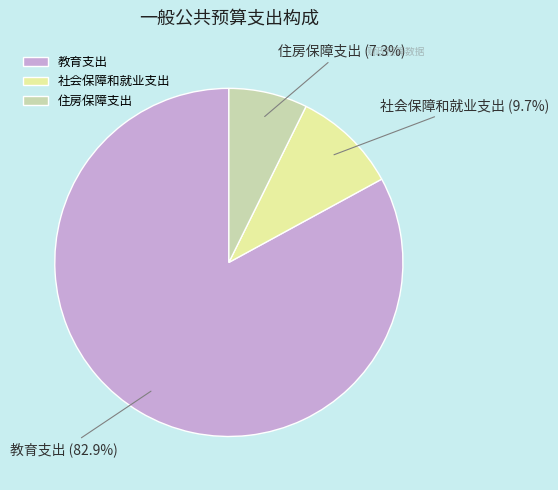

Between 住房保障支出 and 教育支出, which is larger?

教育支出